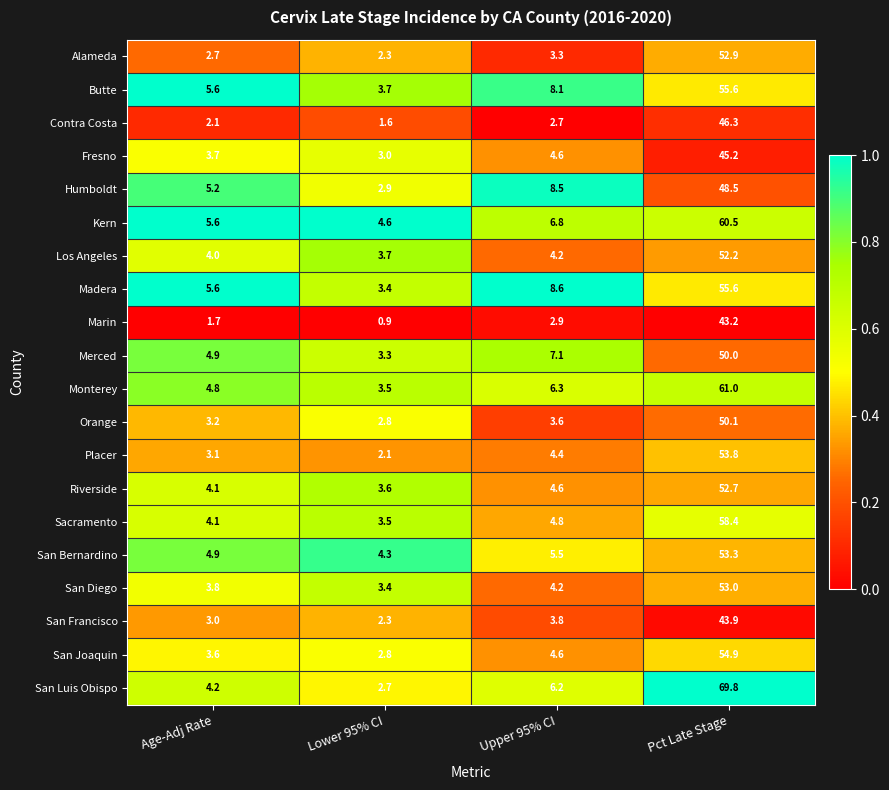

What is the difference between the highest and lowest values at Upper 95% CI?

5.9